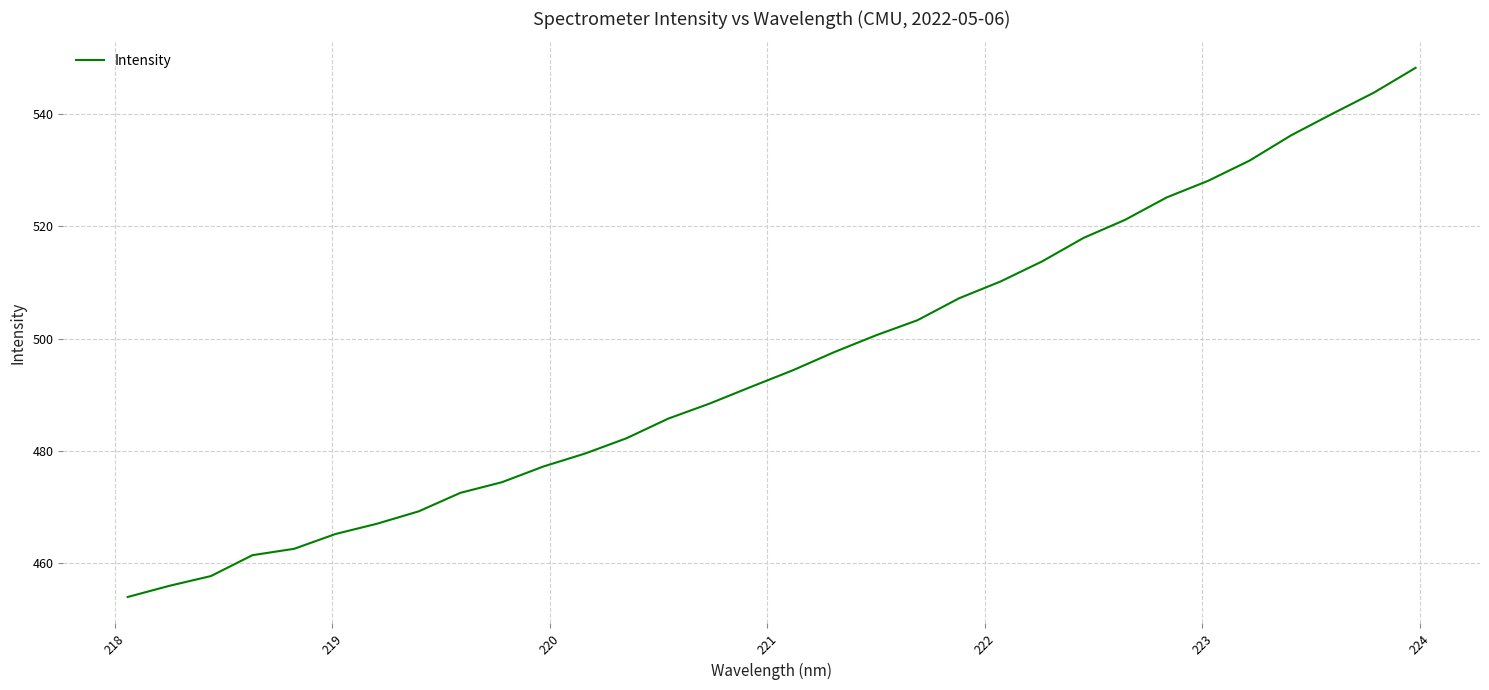

What is the minimum value shown in the chart?

453.9